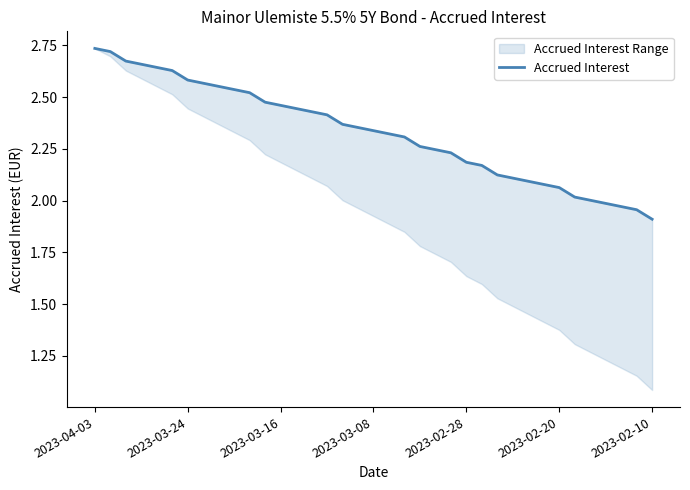

What is the maximum value shown in the chart?

2.7